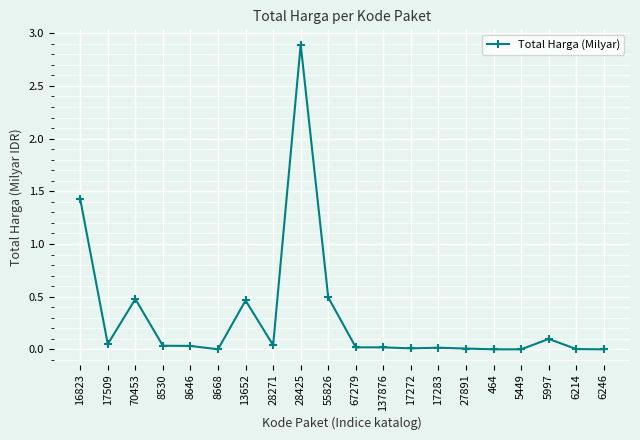

What is the difference between the maximum and minimum values?

2.9